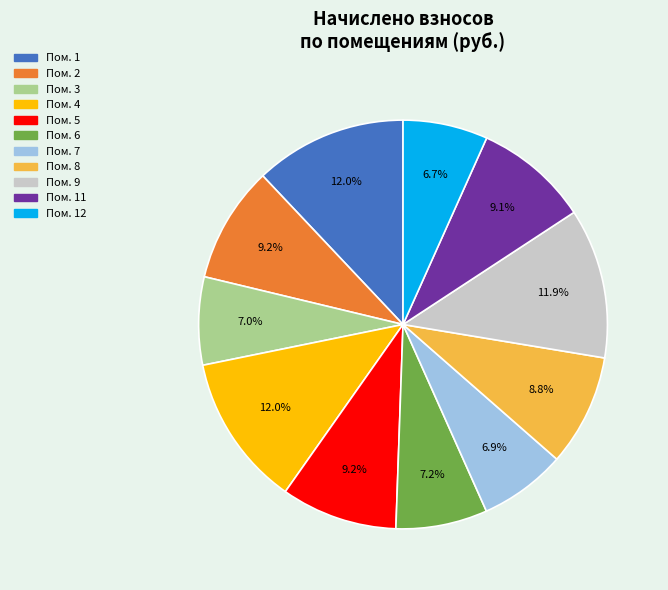

Is there a majority slice in this chart?

No